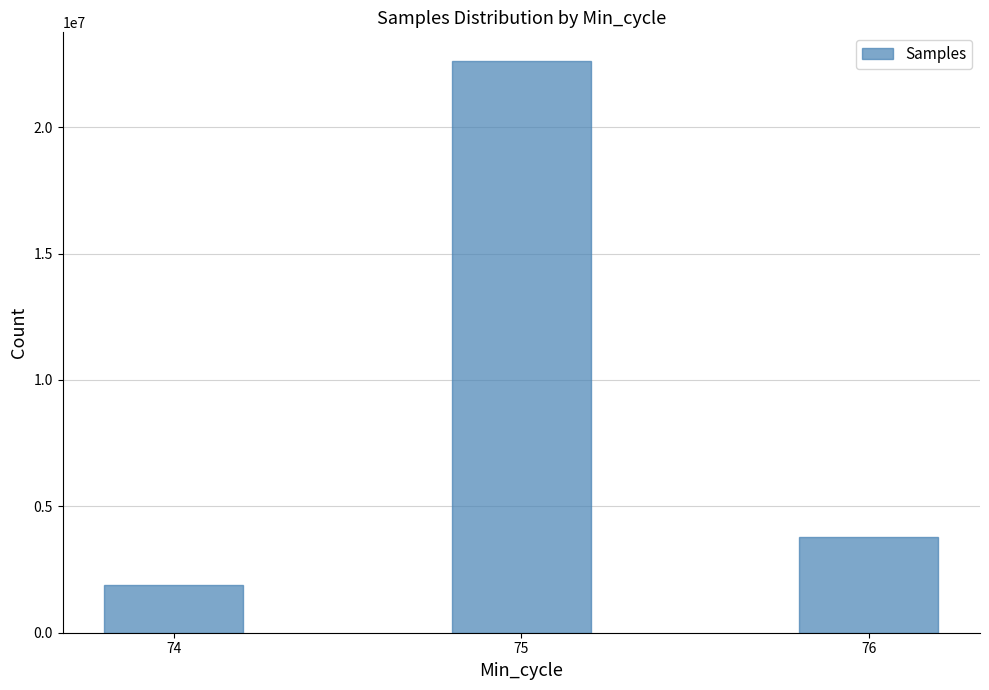

What is the sum of the values at 75 and 76?

26403661